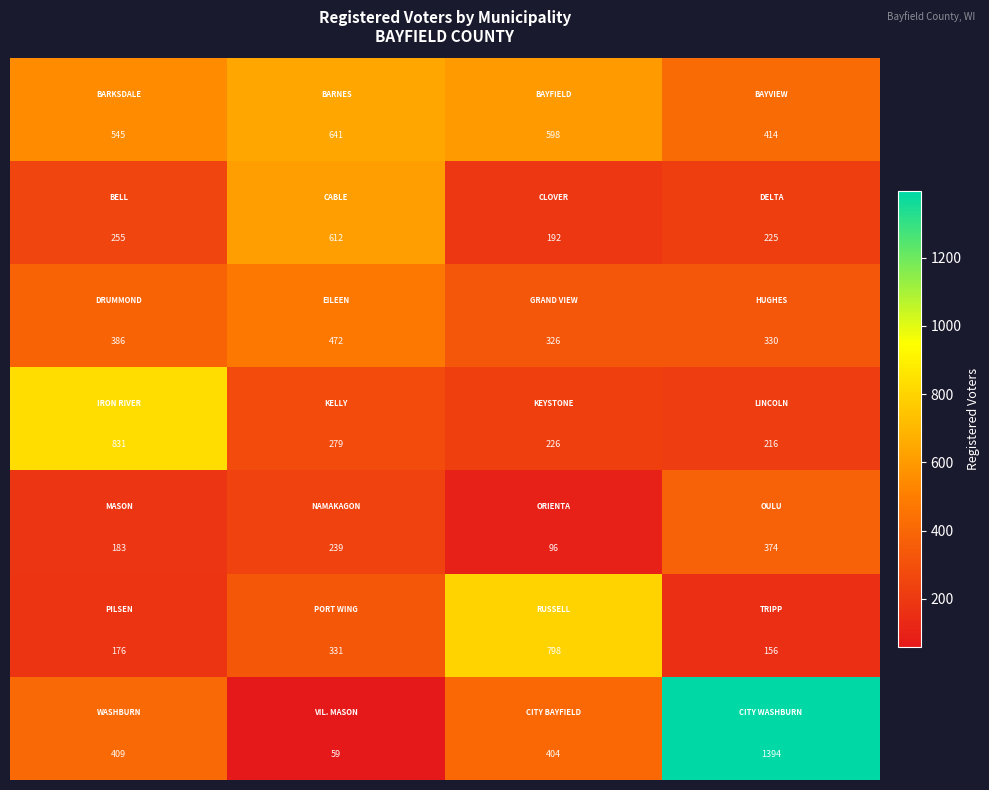

What is the smallest value displayed?

59